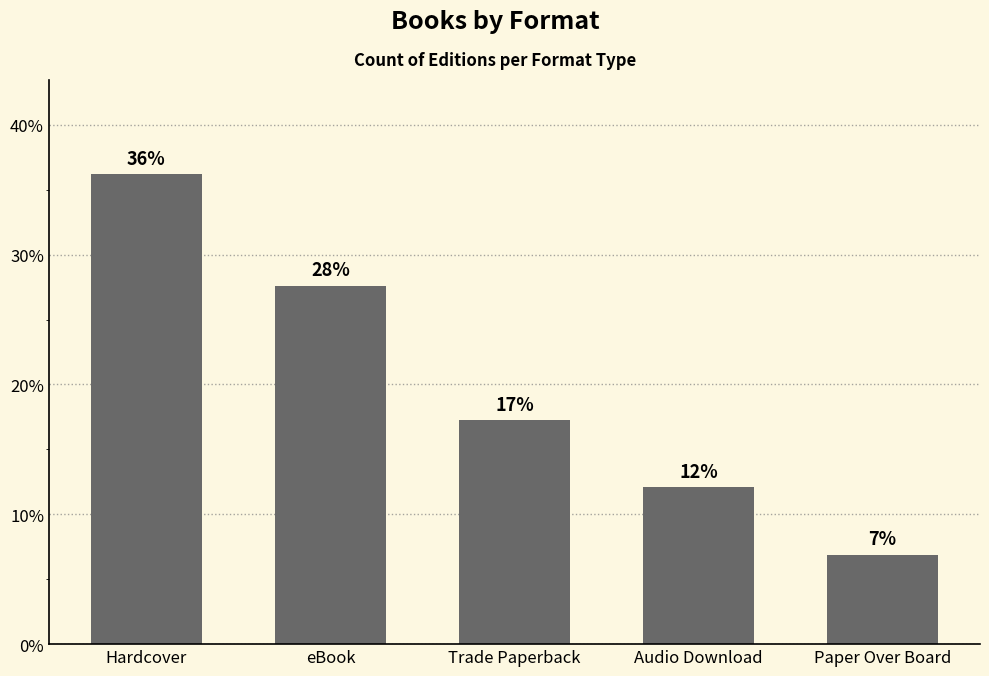

Does the chart contain any negative values?

No